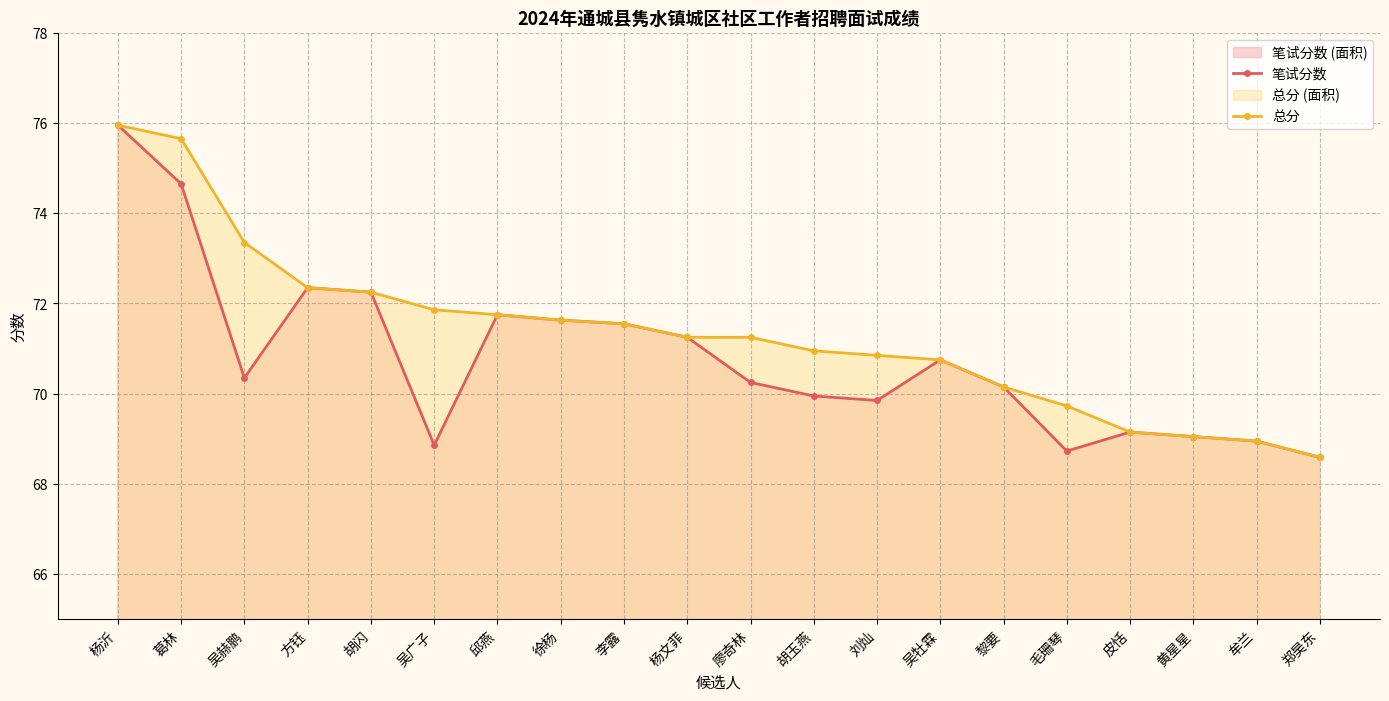

How many data points does each series have?

20